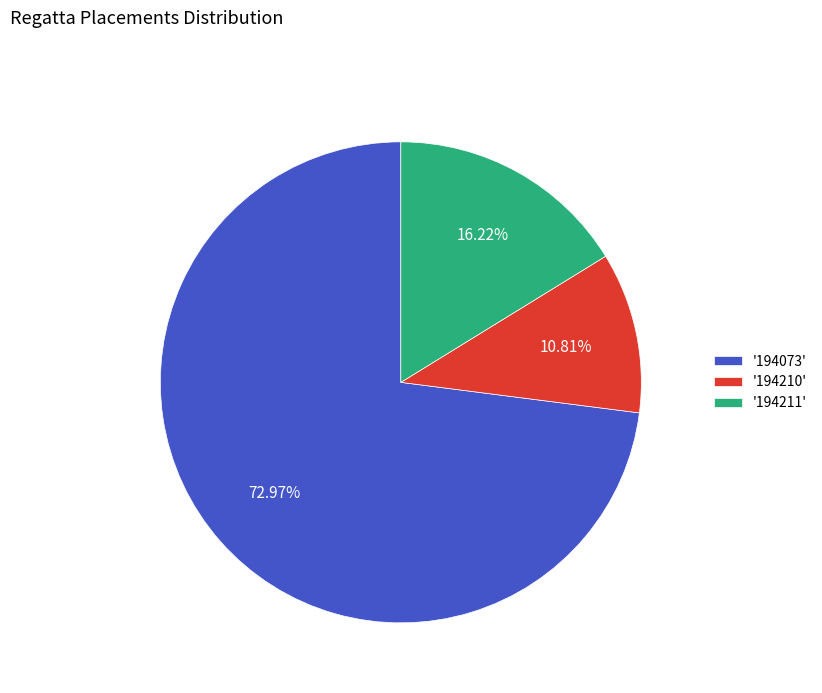

What is the majority slice?

'194073'